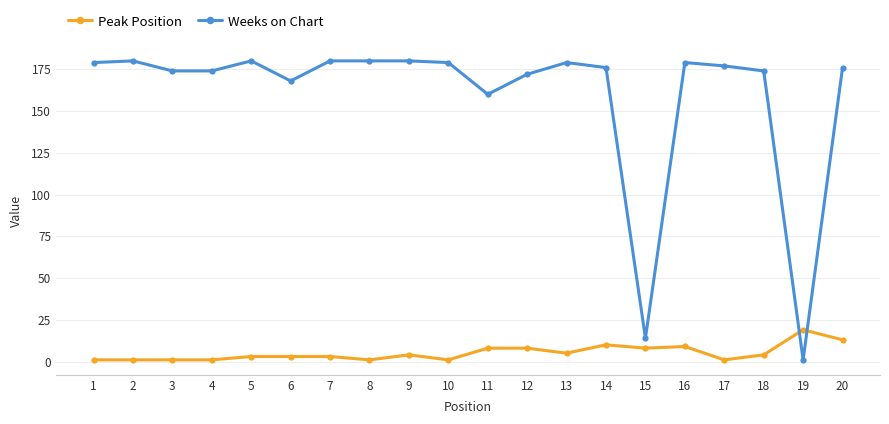

What is the highest value of the Weeks on Chart series?

180